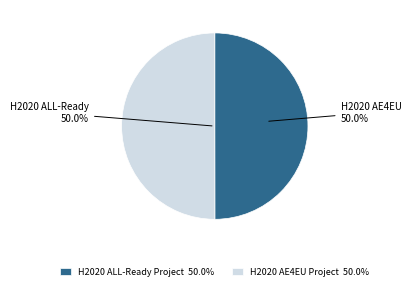

Do H2020 AE4EU Project 50.0% and H2020 ALL-Ready Project 50.0% together represent more than half of the pie?

Yes